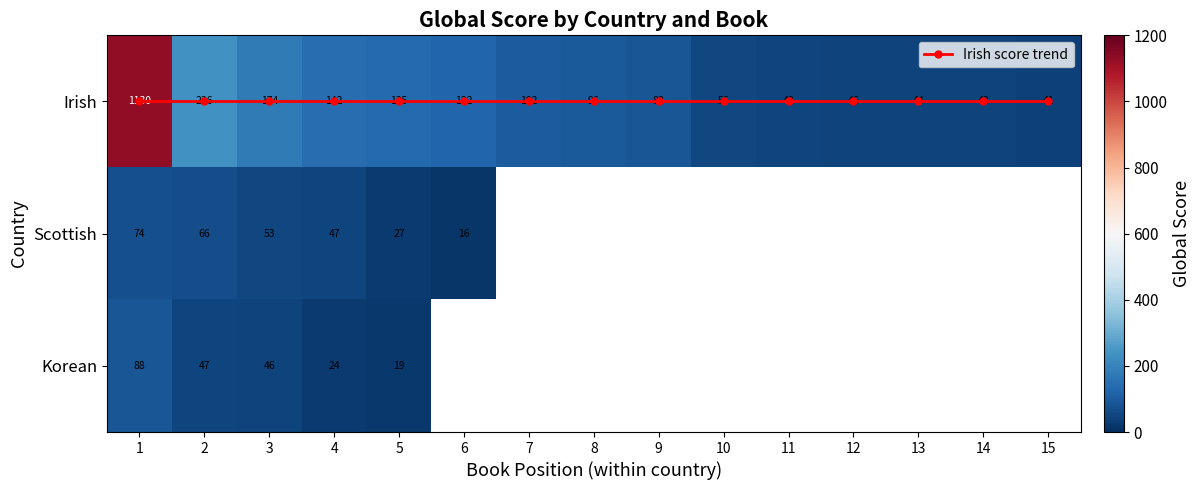

Rank the series by their maximum value, from lowest to highest.

Irish score trend, Scottish, Korean, Irish